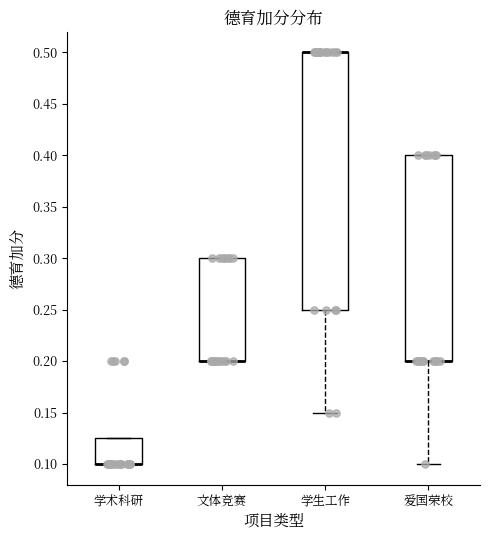

Reading left to right, transcribe this box plot: for each box, give where its median line is, the range the box spans, and where its two whiskers end, as read against the y-axis. The values are not printed on the chart, so give them approximately, as read against the axis.

学术科研: median 0.100 (drawn on the box's lower edge), box 0.100 to 0.125, whiskers 0.100 to 0.125
文体竞赛: median 0.200 (drawn on the box's lower edge), box 0.200 to 0.300, whiskers 0.200 to 0.300
学生工作: median 0.500 (drawn on the box's upper edge), box 0.250 to 0.500, whiskers 0.150 to 0.500
爱国荣校: median 0.200 (drawn on the box's lower edge), box 0.200 to 0.400, whiskers 0.100 to 0.400